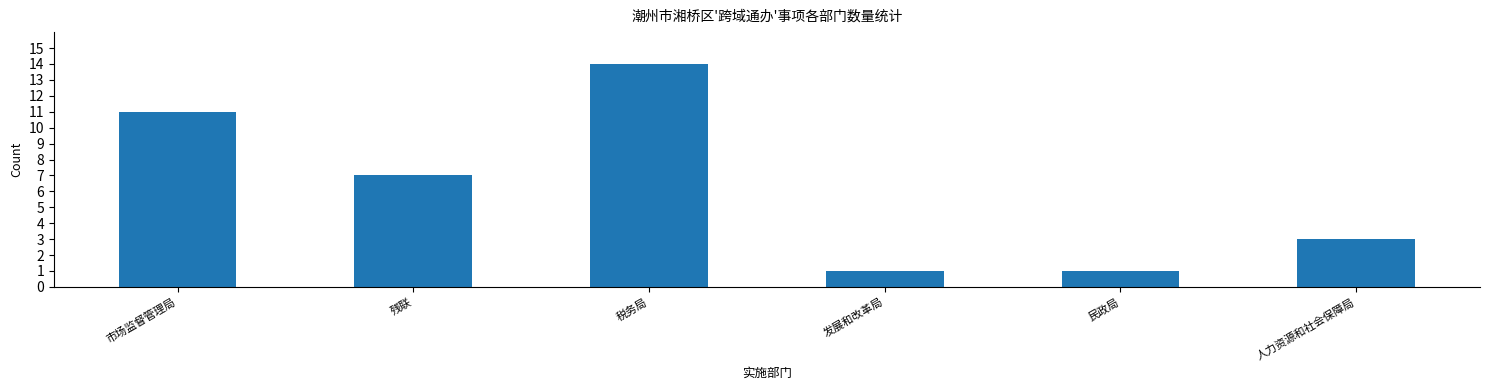

The value at 税务局 is 14. True or false?

True